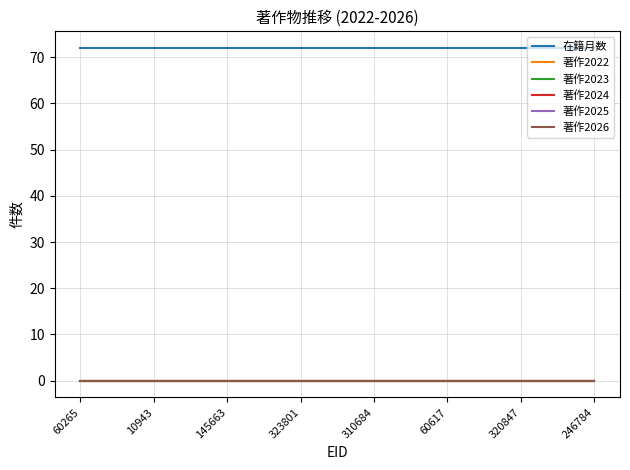

What is the label of the 3rd point from the left?

145663